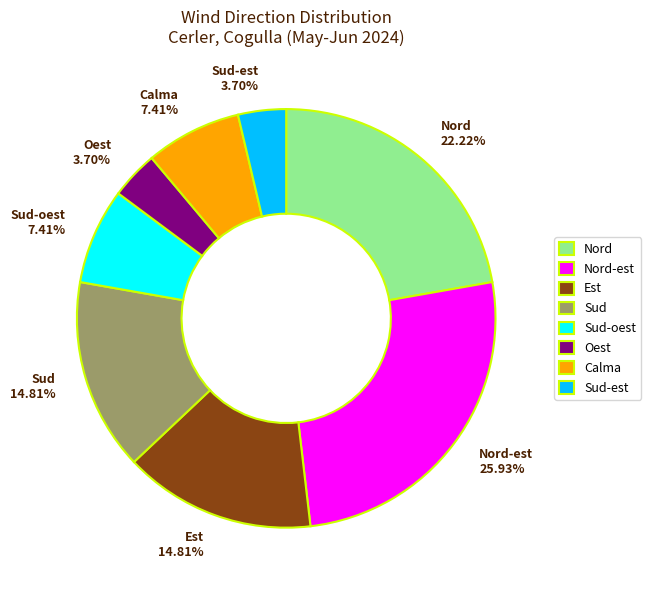

To the nearest percent, what is the difference between the Oest and Nord slice percentages?

19%